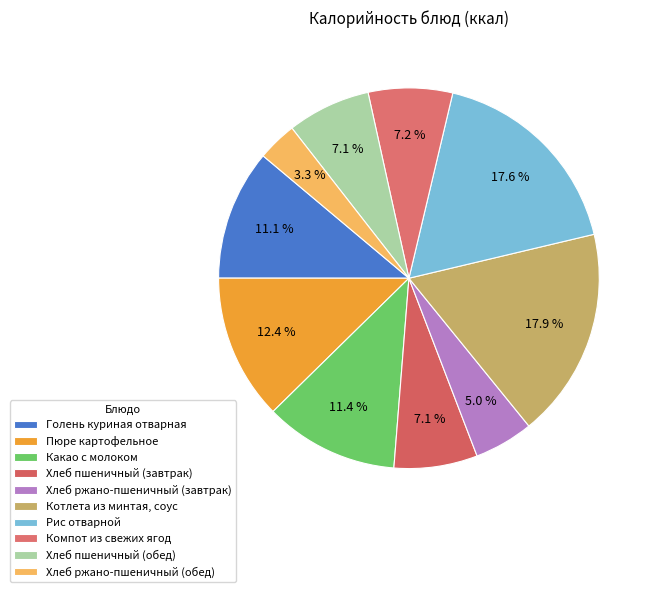

Which slice is the smallest?

Хлеб ржано-пшеничный (обед)